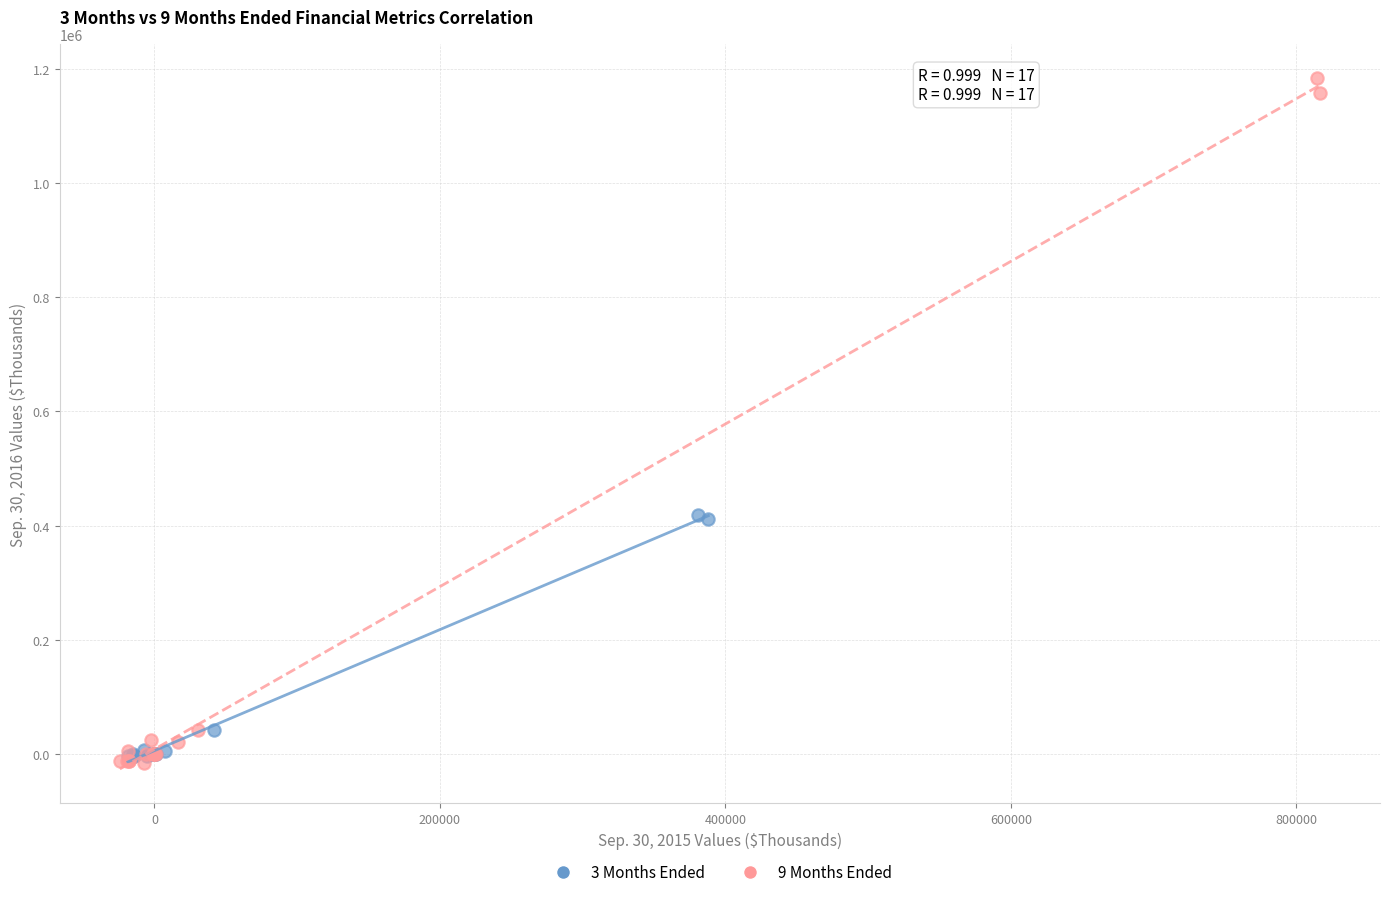

Which series contains the highest Y value?

9 Months Ended